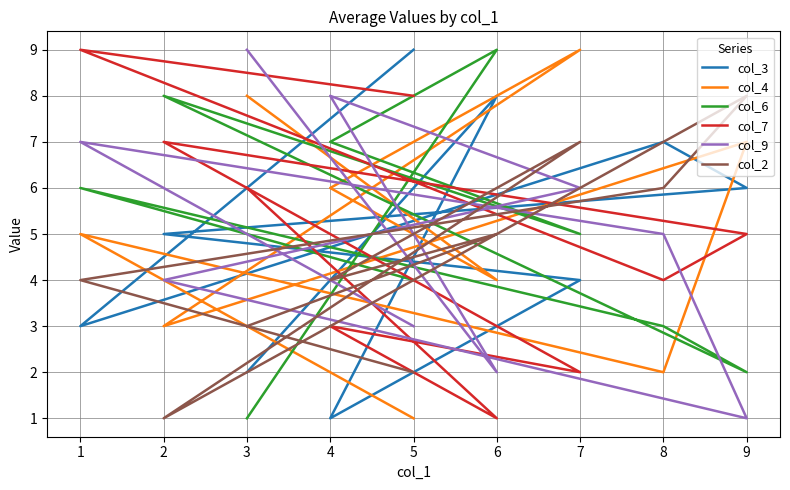

Which series ends up on top after the final intersection of col_7 and col_2?

col_7